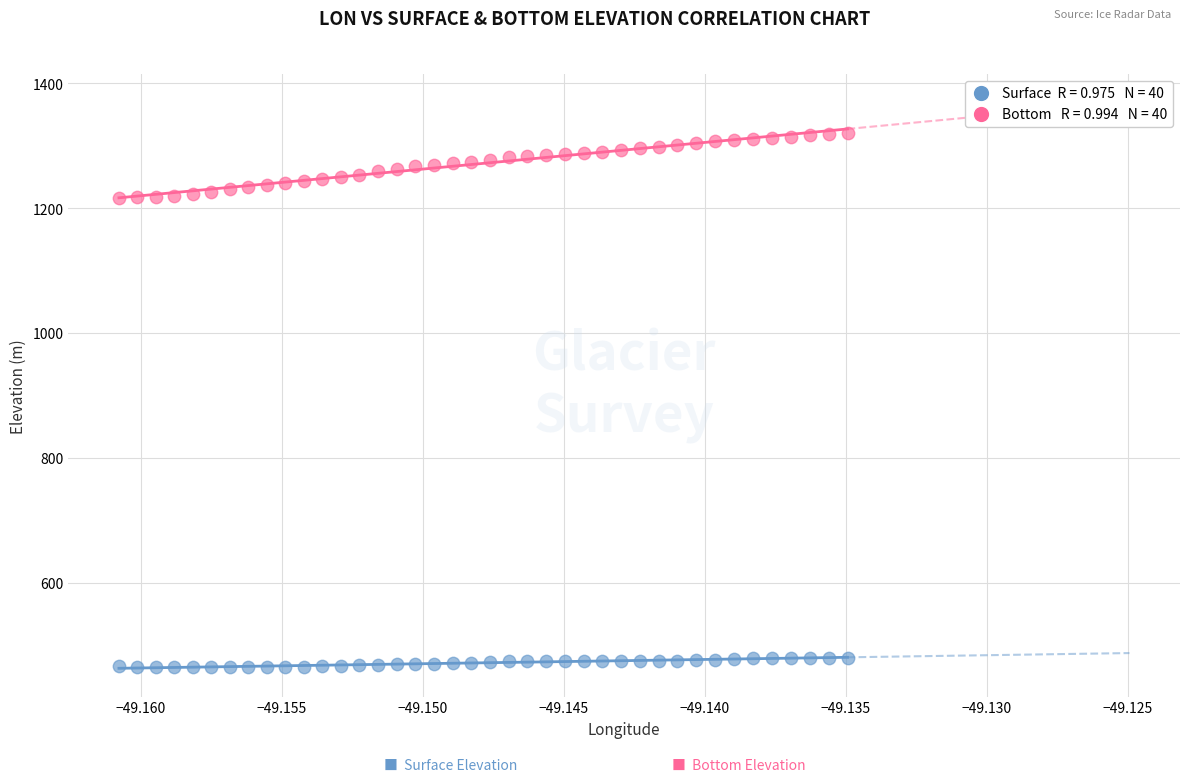

Across all data points, what is the range of Y values (max minus min)?

855.0